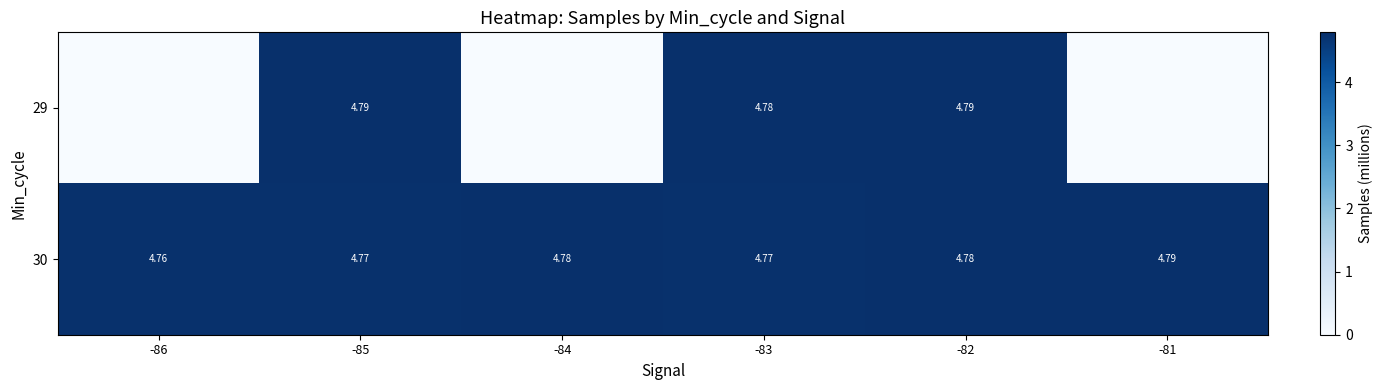

How many data points in 29 are less than 4?

3